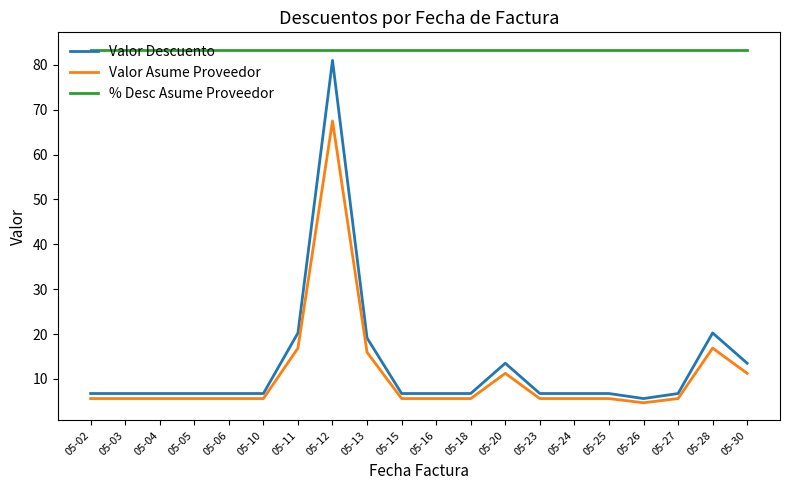

Which series has the largest range (max minus min)?

Valor Descuento